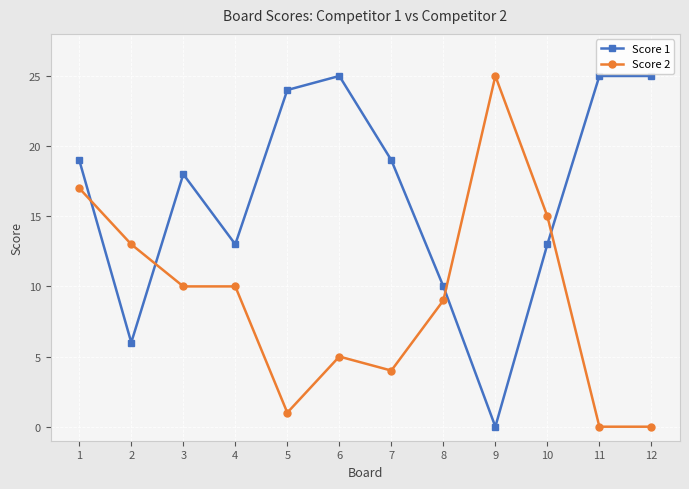

Between which two adjacent categories do Score 1 and Score 2 first intersect?

1 and 2